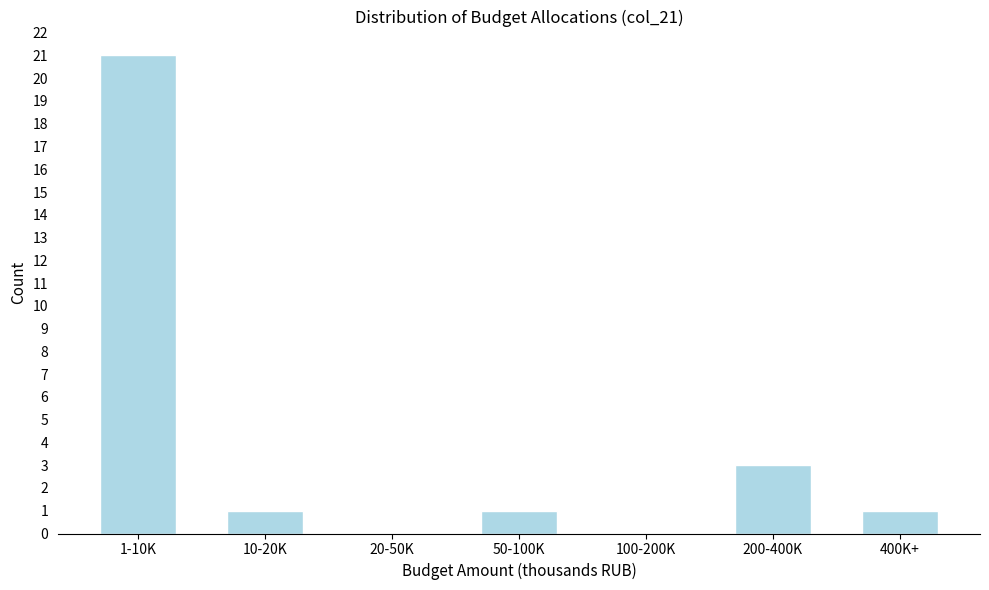

Reading left to right, transcribe all the data shown in this chart.

1-10K=21	10-20K=1	20-50K=0	50-100K=1	100-200K=0	200-400K=3	400K+=1